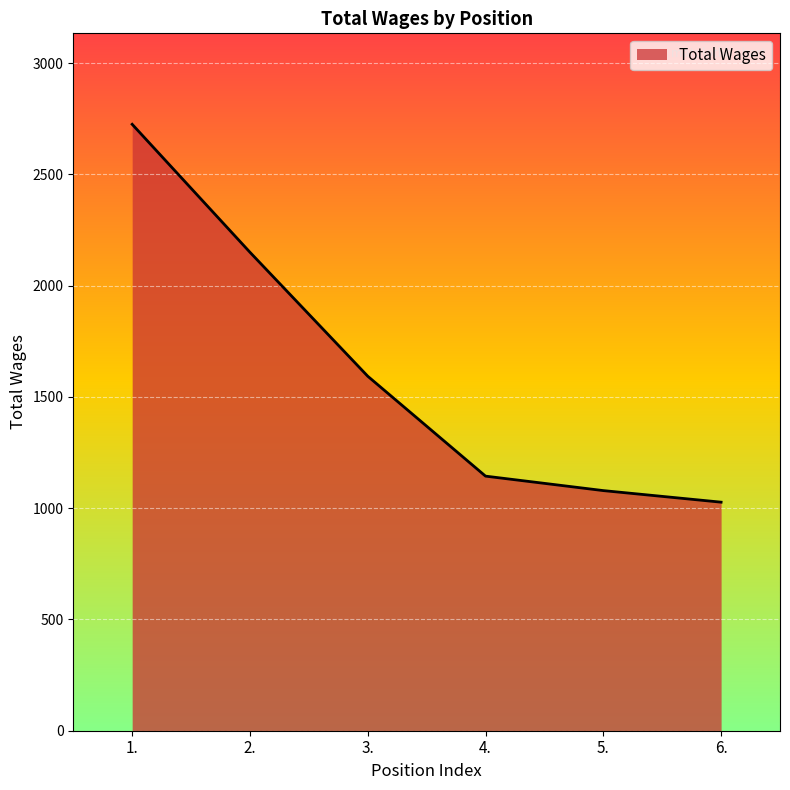

What is the greatest value displayed?

2725